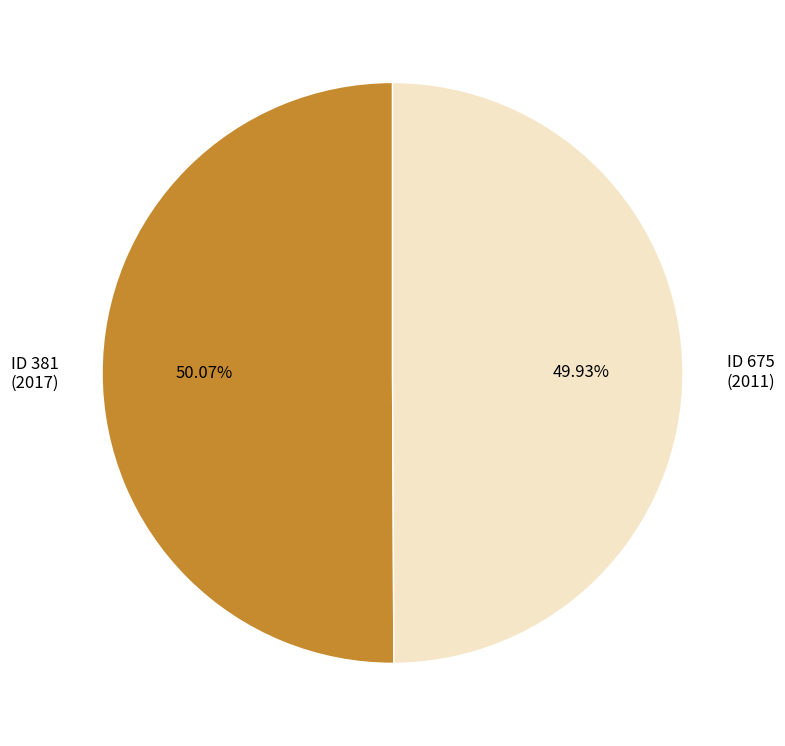

Is there a majority slice in this chart?

Yes